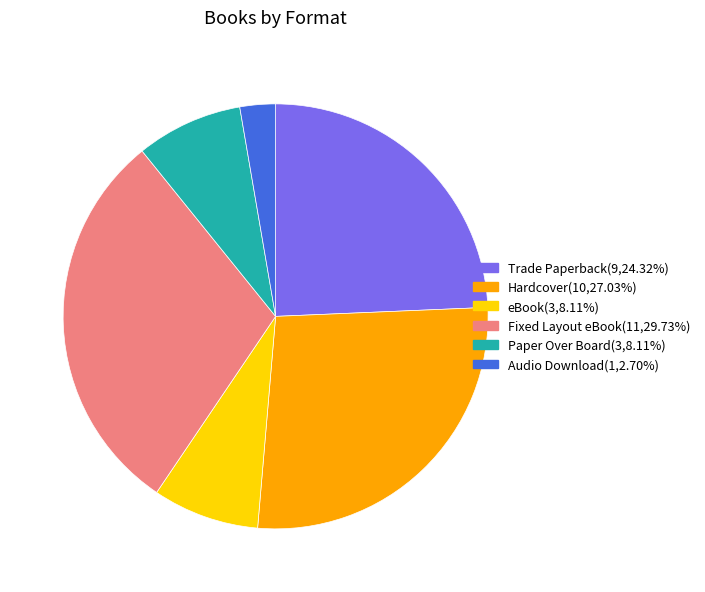

What is the ratio of the value at Paper Over Board to the value at Audio Download?

3.0